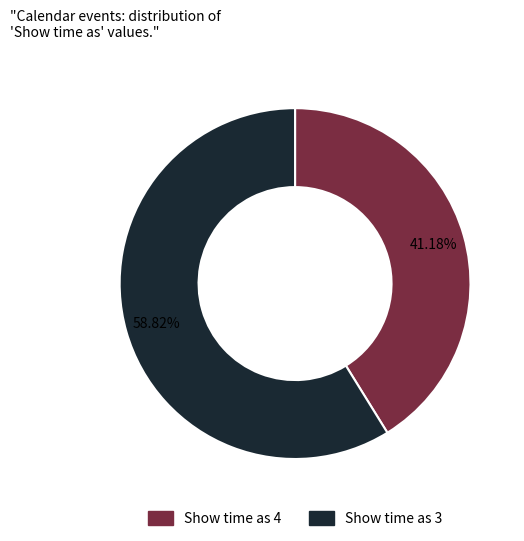

Is there a majority slice in this chart?

Yes